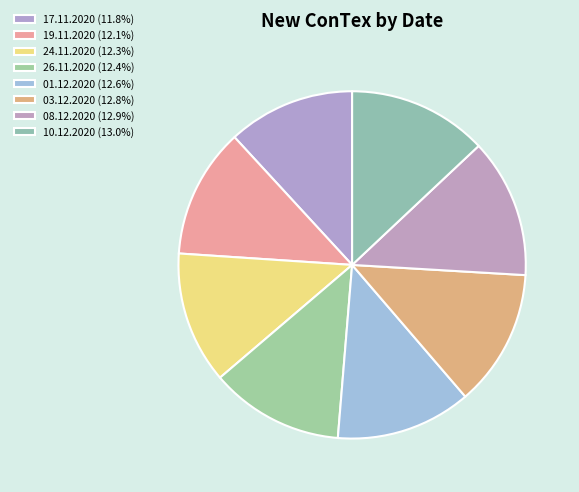

Is it true that 19.11.2020 is 12% of the pie?

True